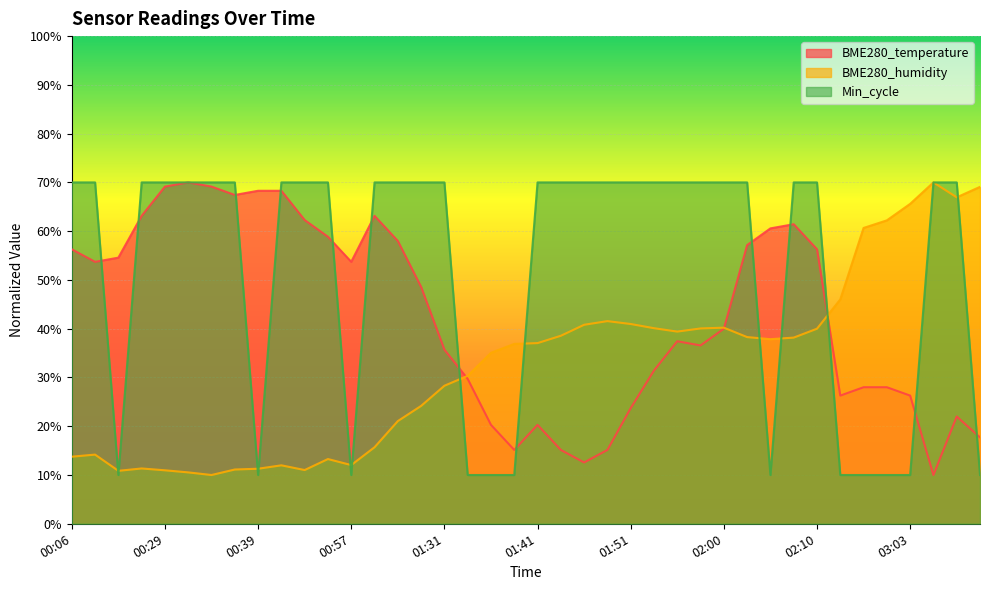

Does the chart display data point markers on the line(s)?

No